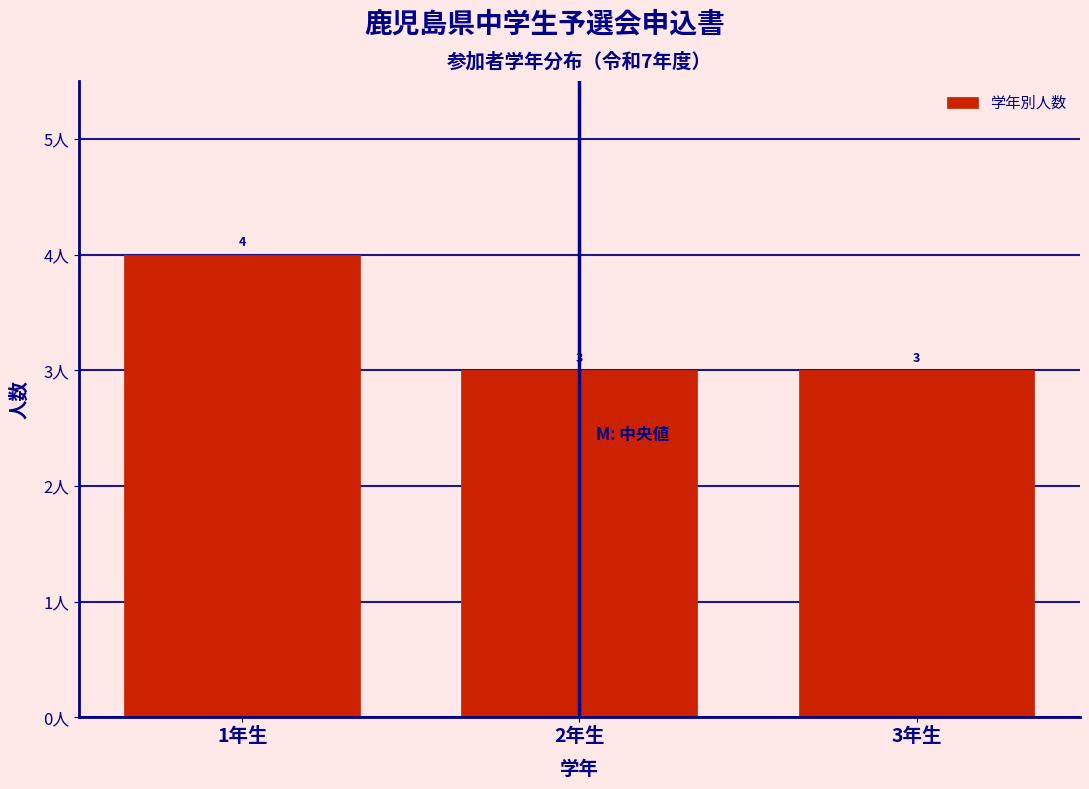

Reading left to right, list every bar in this chart as the range it spans on the x-axis followed by its height.

0.5 to 1.5: 4
1.5 to 2.5: 3
2.5 to 3.5: 3